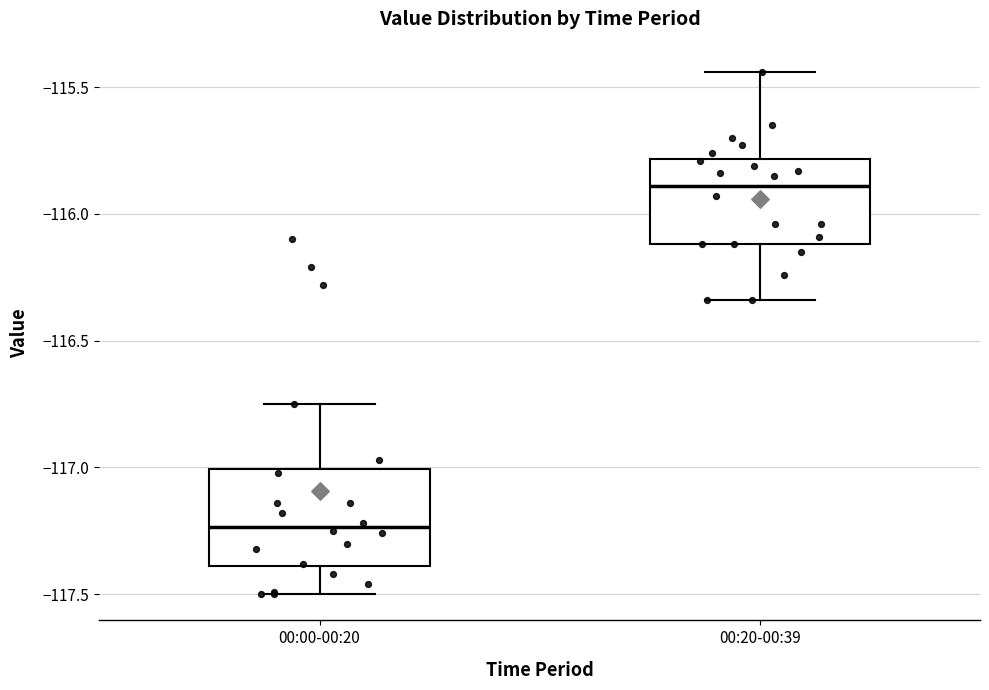

Where is the lower edge of the box for 00:00-00:20 on the y-axis? The values are not printed on the chart, so give them approximately, as read against the axis.

-117.40